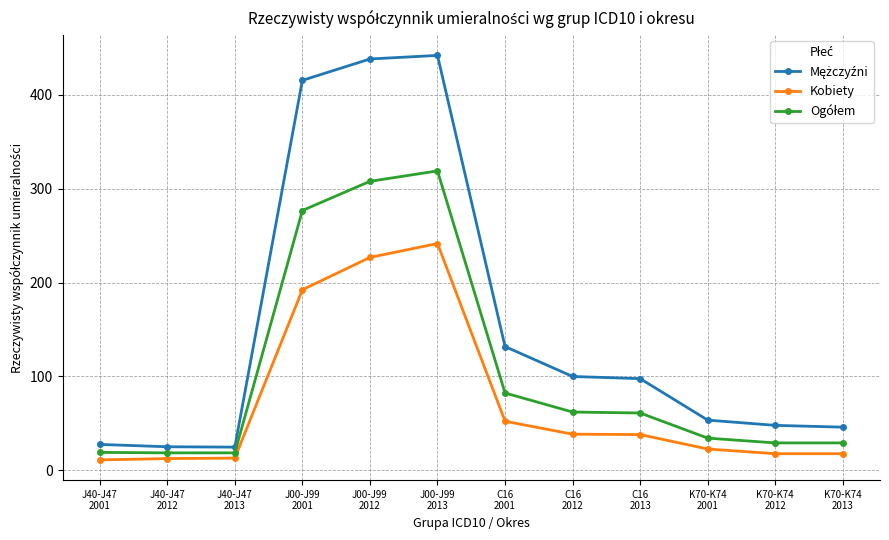

What is the minimum value shown in the chart?

11.0